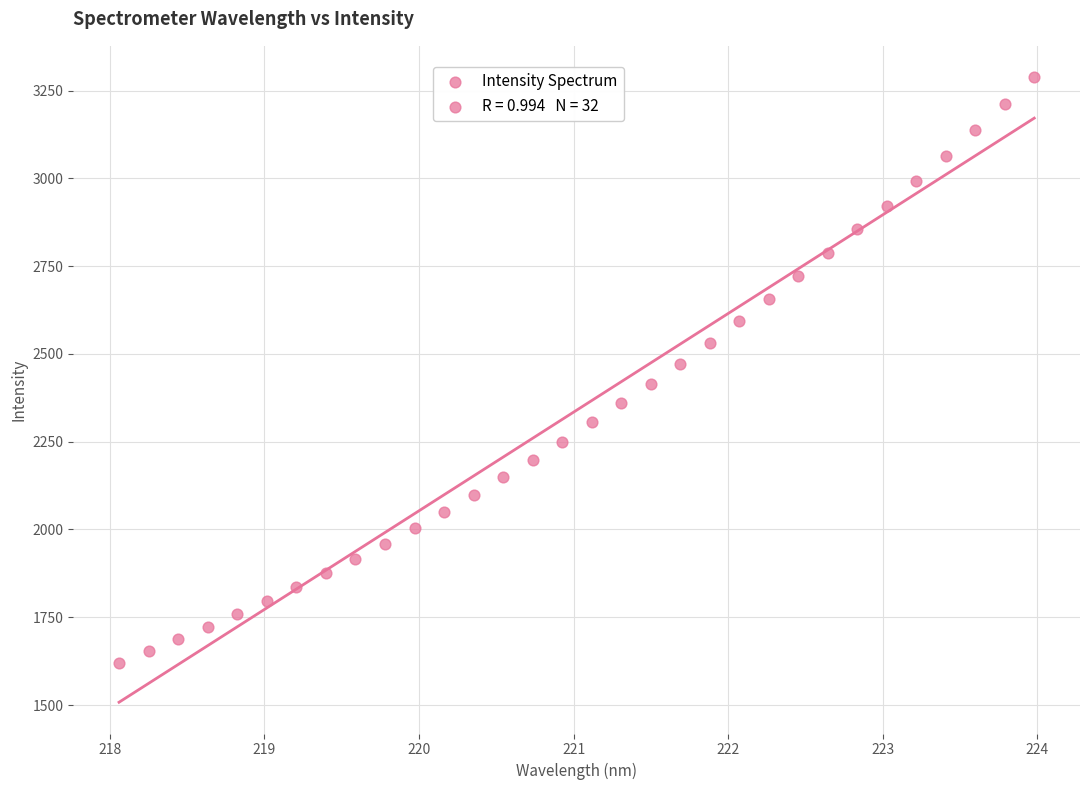

What is the range of X values (max minus min)?

5.9